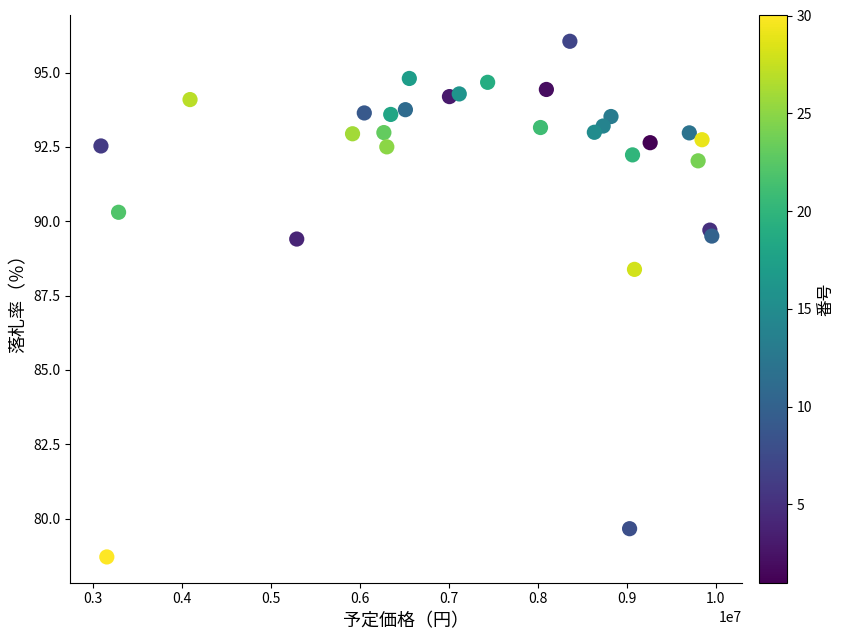

What Y value in the scatter plot is closest to 87?

88.4